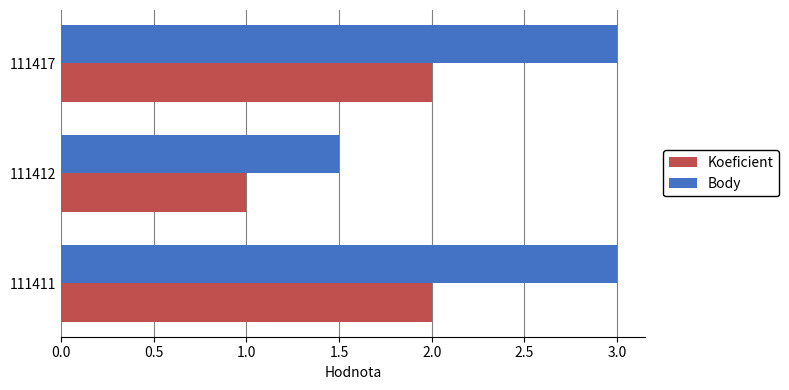

List the series in order of their peak value, lowest first.

Koeficient, Body